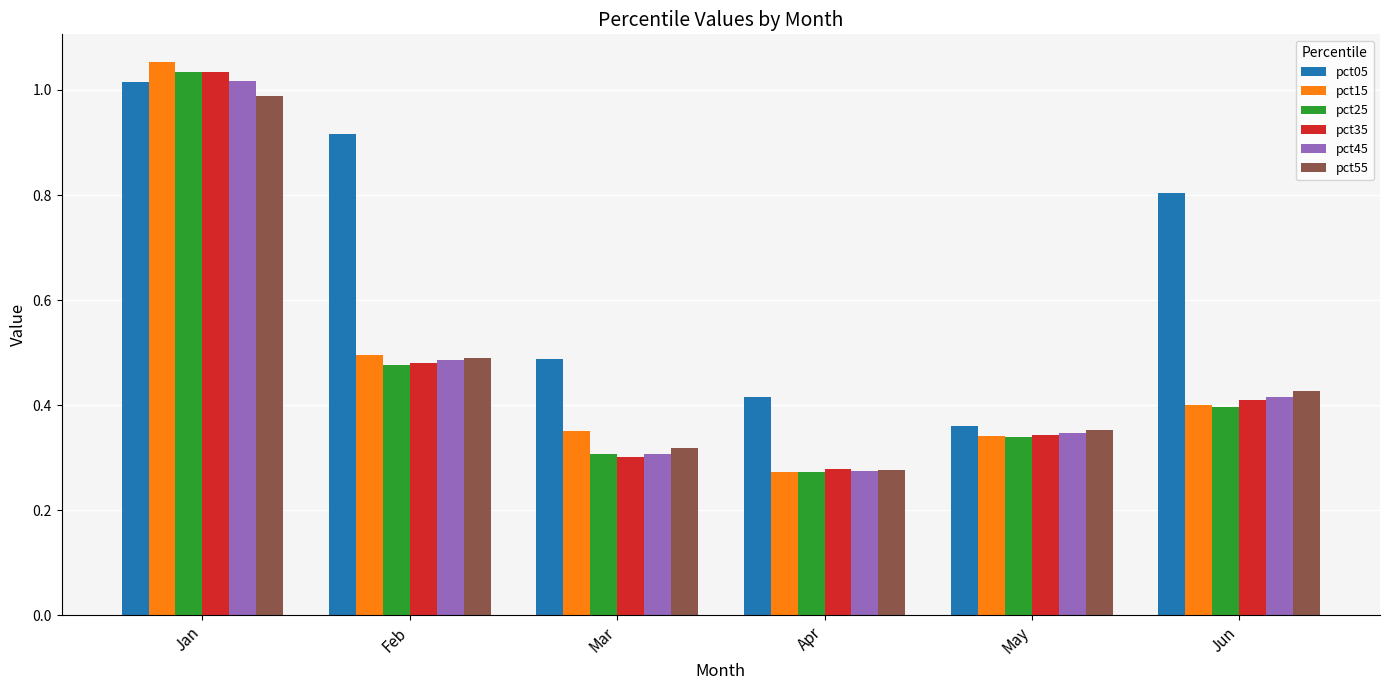

Which series has the largest range (max minus min)?

pct15